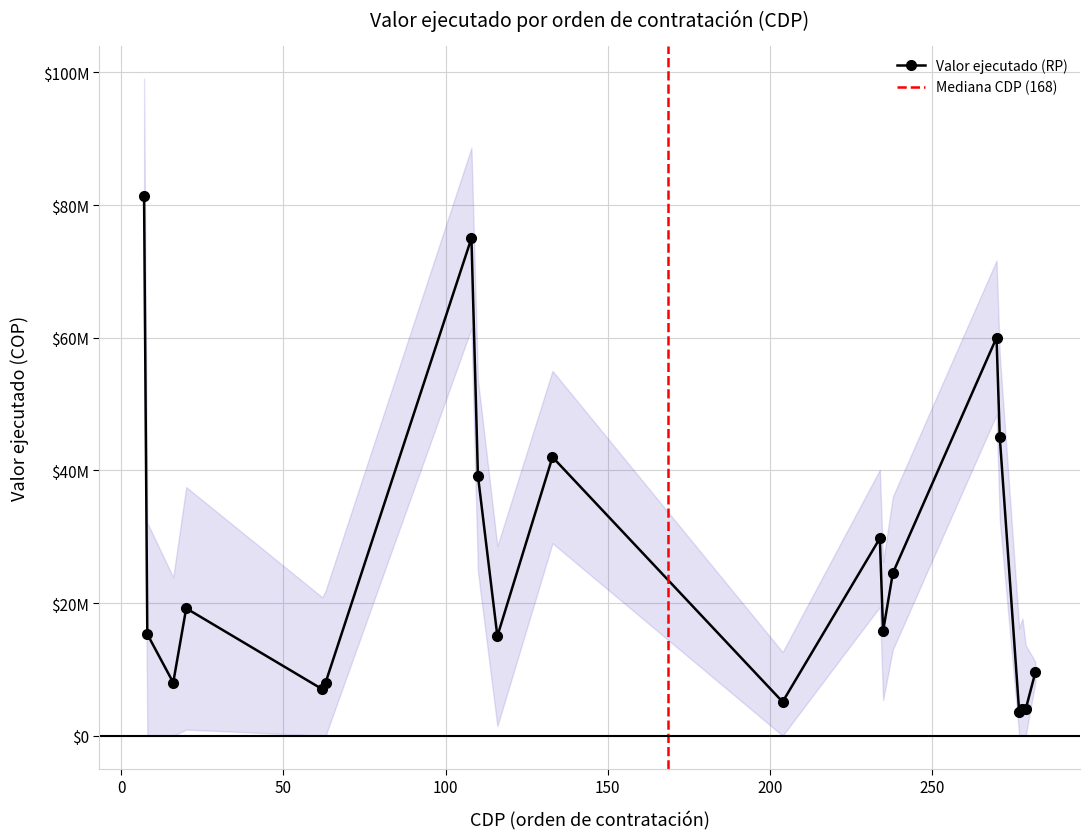

What is the change in value from 164 to 38?

-41000000